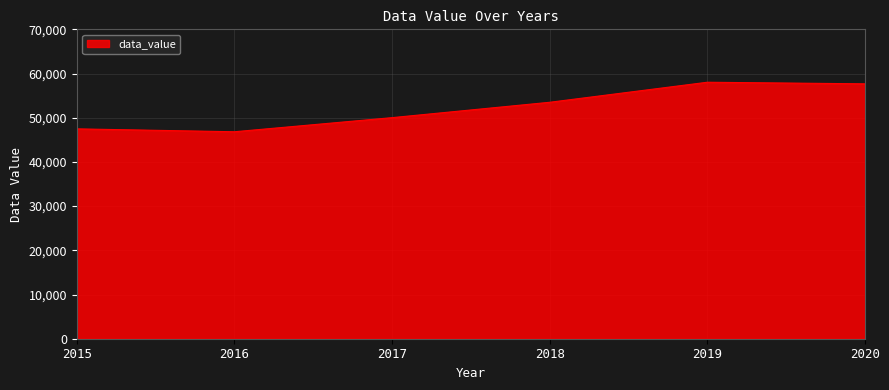

True or false: the data has more than 1 interior local peaks.

False